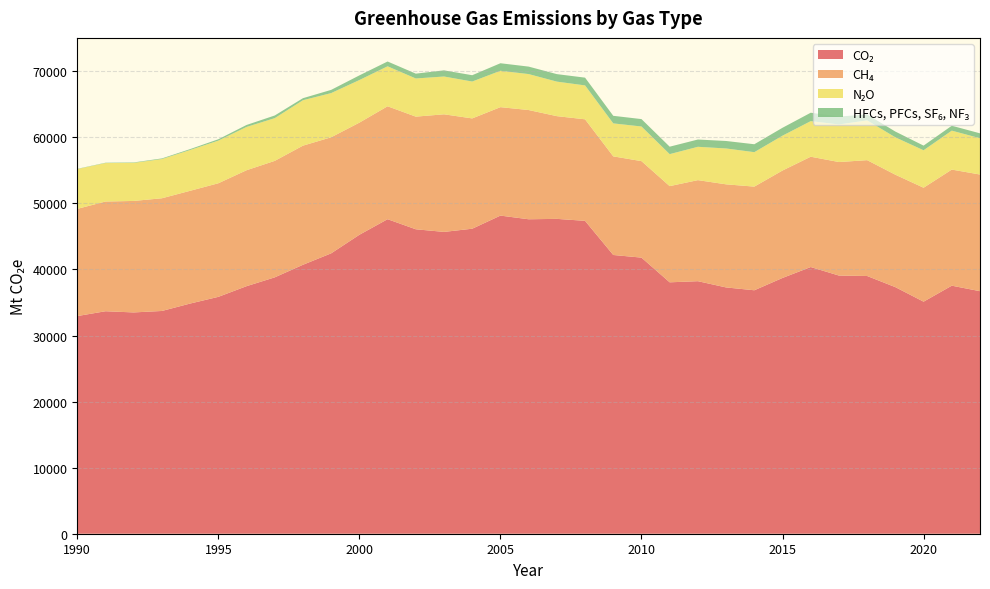

Reading left to right, extract all data points from this chart.

CO₂: 1990=32945.3	1991=33675.2	1992=33496.1	1993=33717.1	1994=34839.0	1995=35853.4	1996=37469.5	1997=38804.9	1998=40708.4	1999=42440.3	2000=45249.5	2001=47607.7	2002=46081.4	2003=45684.0	2004=46166.7	2005=48152.7	2006=47596.8	2007=47656.8	2008=47358.7	2009=42191.3	2010=41791.6	2011=38054.1	2012=38224.2	2013=37278.9	2014=36850.2	2015=38716.0	2016=40366.9	2017=39075.6	2018=39009.4	2019=37323.4	2020=35124.5	2021=37544.3	2022=36711.4
CH₄: 1990=16225.2	1991=16607.7	1992=16874.6	1993=17058.0	1994=17067.7	1995=17192.2	1996=17549.0	1997=17631.4	1998=18030.7	1999=17567.1	2000=16973.0	2001=17092.9	2002=17050.2	2003=17800.3	2004=16696.1	2005=16413.8	2006=16534.0	2007=15548.7	2008=15367.8	2009=14927.0	2010=14603.9	2011=14558.9	2012=15296.3	2013=15604.4	2014=15690.1	2015=16261.4	2016=16698.8	2017=17182.9	2018=17533.9	2019=17016.6	2020=17246.0	2021=17572.6	2022=17658.2
N₂O: 1990=6025.5	1991=5821.7	1992=5764.9	1993=5935.8	1994=6174.8	1995=6454.7	1996=6552.6	1997=6465.8	1998=6875.8	1999=6688.5	2000=6446.2	2001=6048.8	2002=5775.2	2003=5720.7	2004=5581.6	2005=5506.0	2006=5442.7	2007=5226.5	2008=5131.5	2009=4990.7	2010=5243.2	2011=4841.3	2012=5046.3	2013=5428.7	2014=5212.8	2015=5274.0	2016=5386.4	2017=5687.1	2018=6021.1	2019=5658.2	2020=5669.8	2021=5893.5	2022=5494.0
HFCs, PFCs, SF₆, NF₃: 1990=35.5	1991=49.7	1992=63.8	1993=96.6	1994=135.3	1995=205.7	1996=298.7	1997=404.1	1998=308.6	1999=486.2	2000=706.5	2001=727.5	2002=731.5	2003=931.6	2004=956.3	2005=1141.3	2006=1130.3	2007=1134.2	2008=1174.5	2009=1147.1	2010=1121.0	2011=1128.2	2012=1101.7	2013=1134.2	2014=1199.2	2015=1196.3	2016=1273.0	2017=1202.4	2018=887.9	2019=872.6	2020=705.5	2021=744.5	2022=740.6